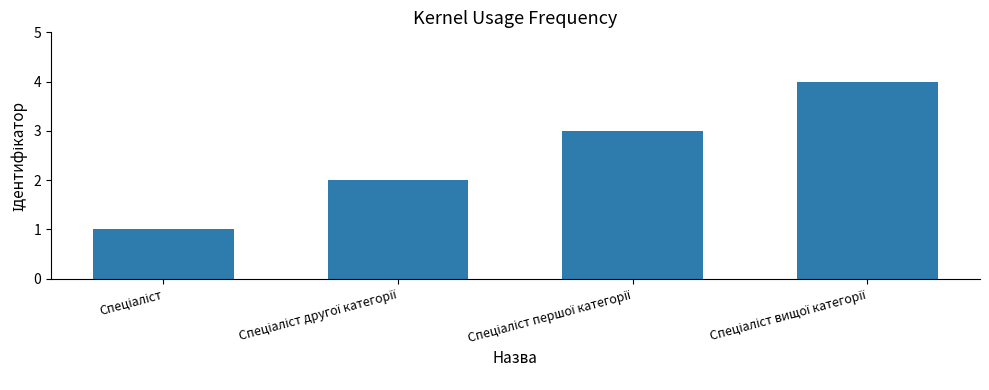

What is the sum of all values?

10